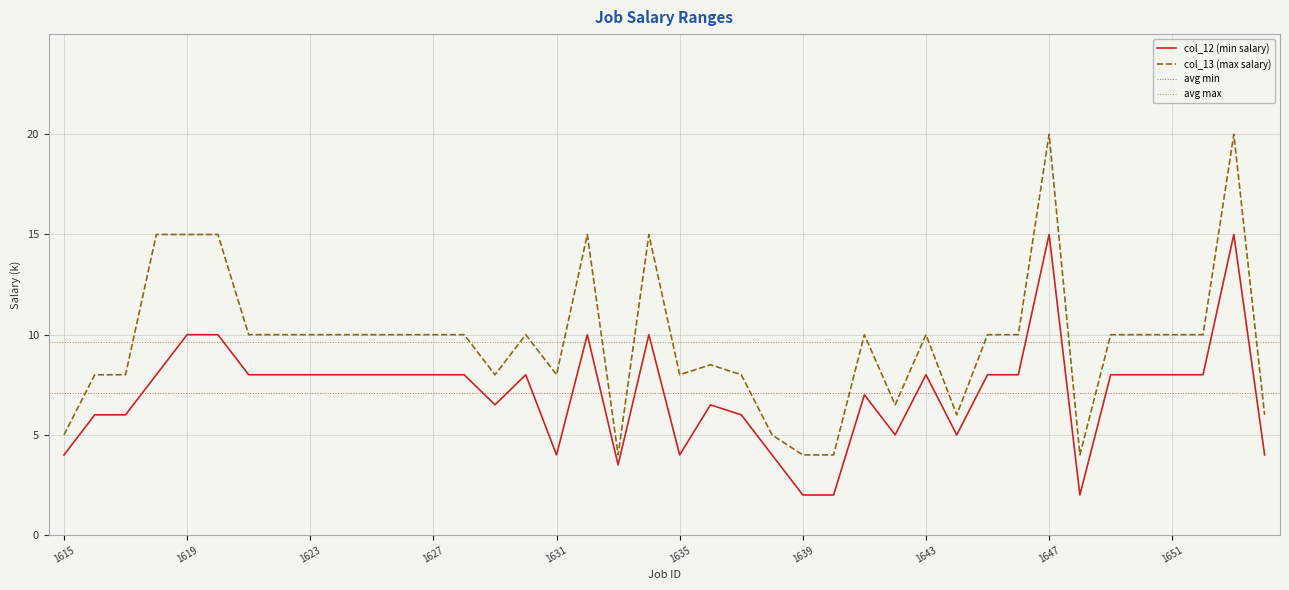

Is the value of col_13 (max salary) at 1628 greater than the value of col_12 (min salary) at 1616?

Yes